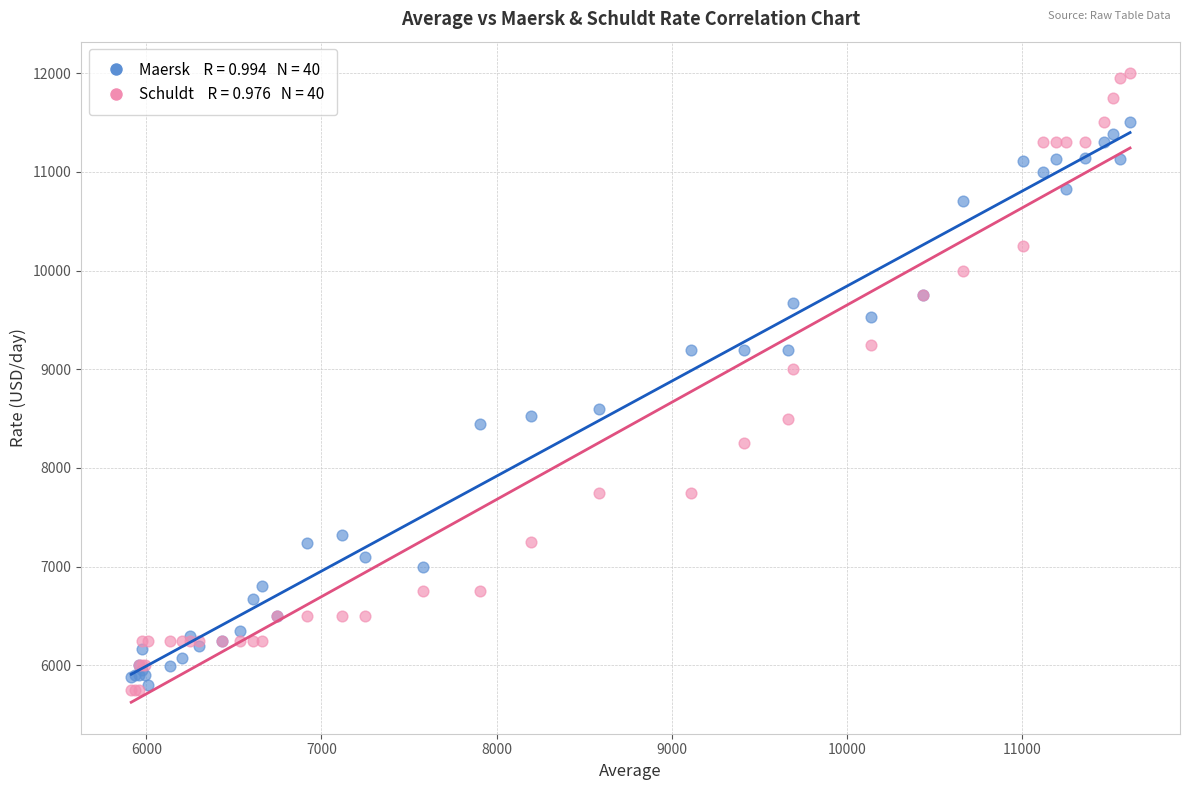

Across all series, what Y value is closest to 8875?

9000